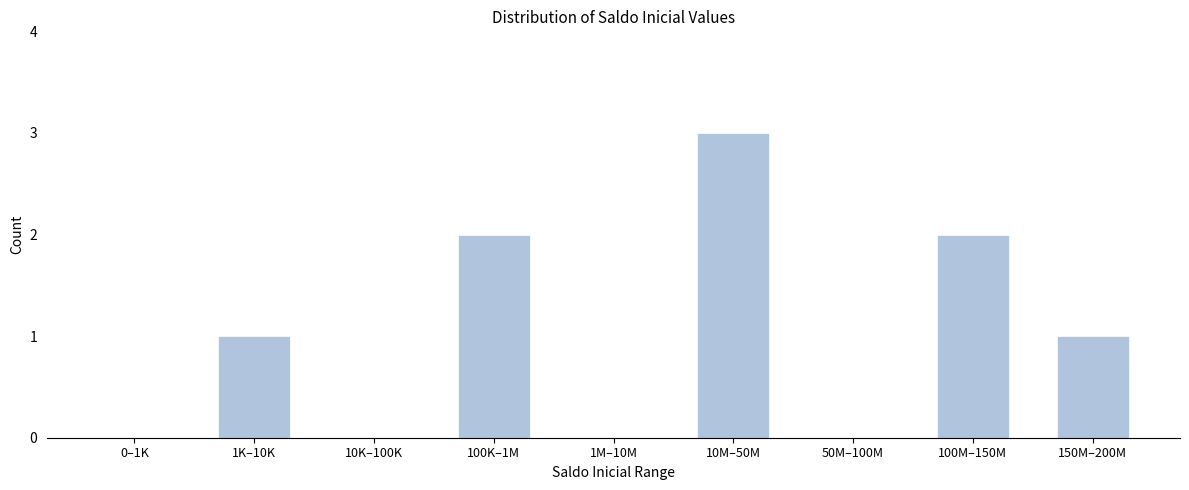

Reading right to left, extract all data points from this chart.

150M–200M=1	100M–150M=2	50M–100M=0	10M–50M=3	1M–10M=0	100K–1M=2	10K–100K=0	1K–10K=1	0–1K=0